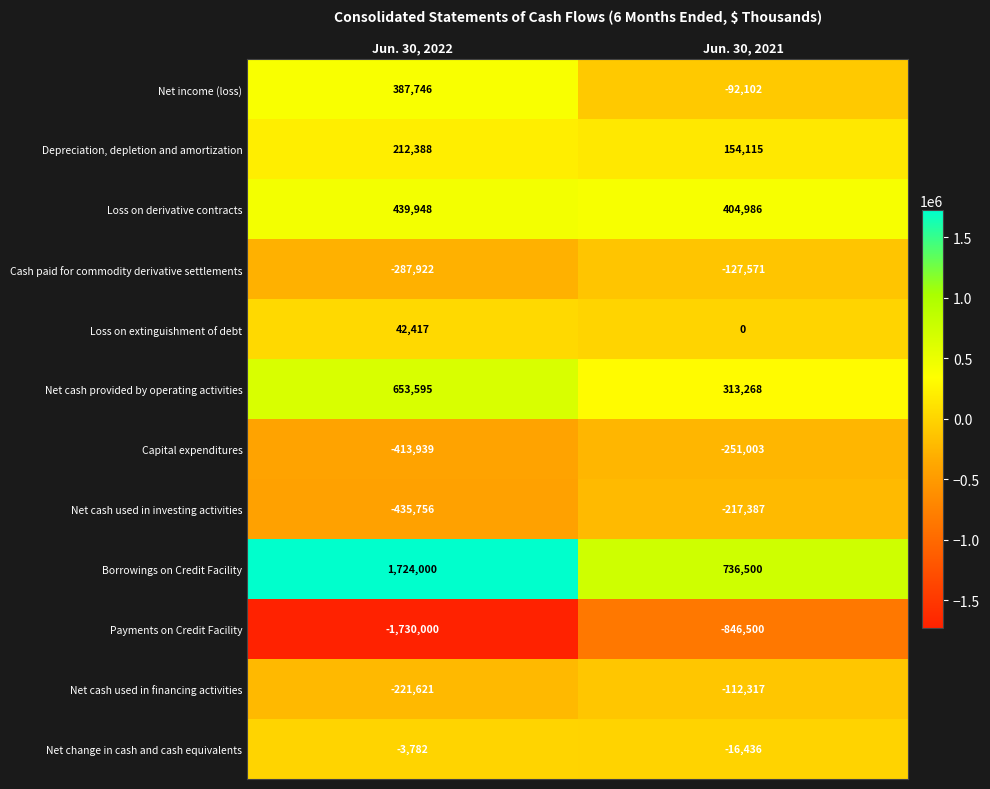

What is the minimum value for Depreciation, depletion and amortization?

154115